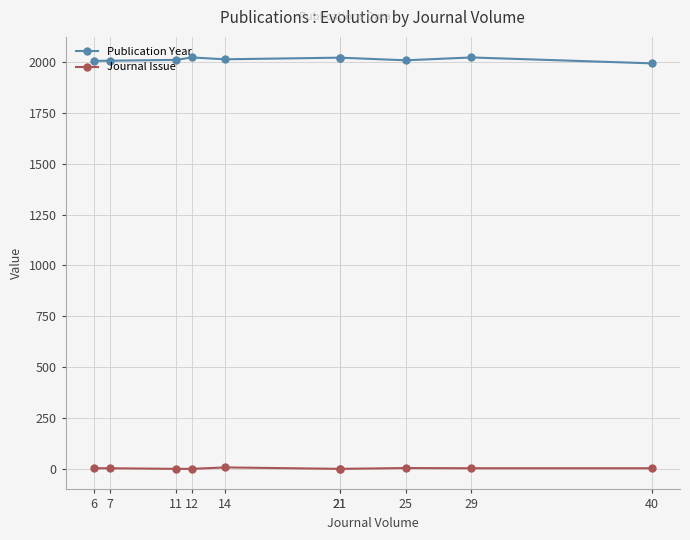

At which label does Journal Issue reach its peak?

14